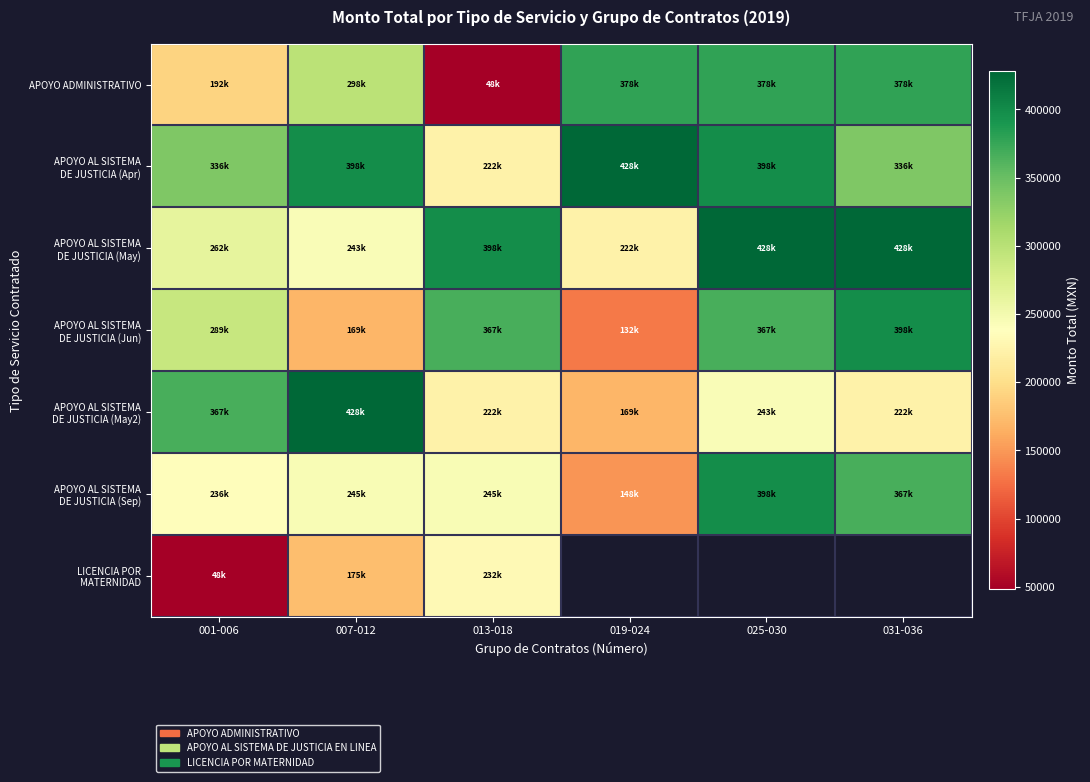

What is the approximate value of APOYO AL SISTEMA DE JUSTICIA (May2) at 025-030?

242797.5